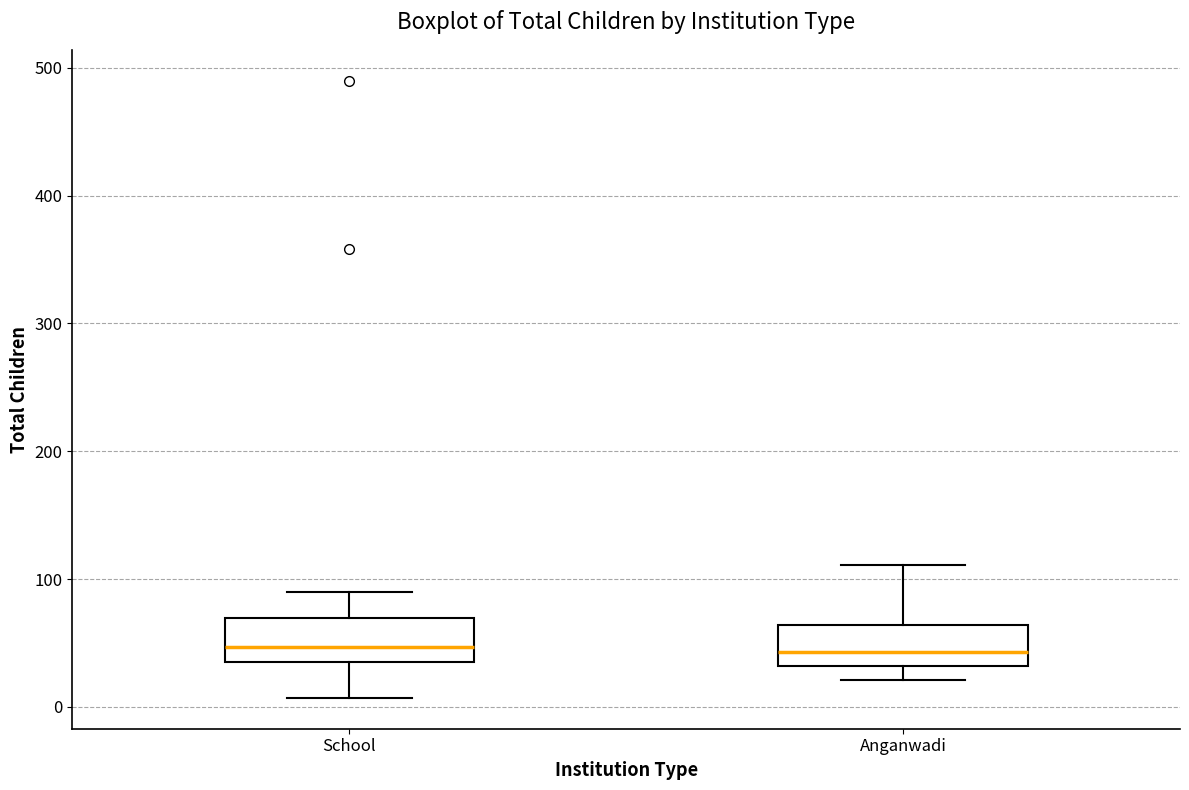

Where is the upper edge of the box for Anganwadi on the y-axis? The values are not printed on the chart, so give them approximately, as read against the axis.

60